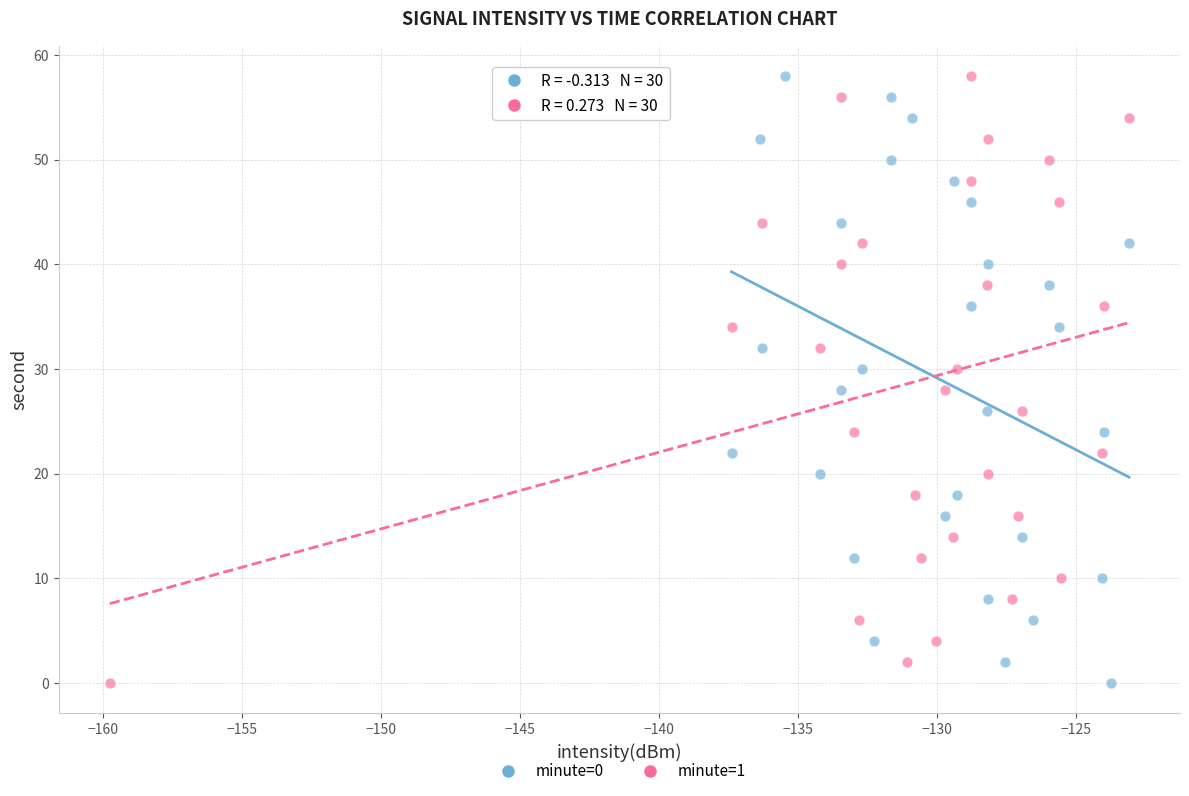

What are all the series names shown in the legend?

minute=0, minute=1